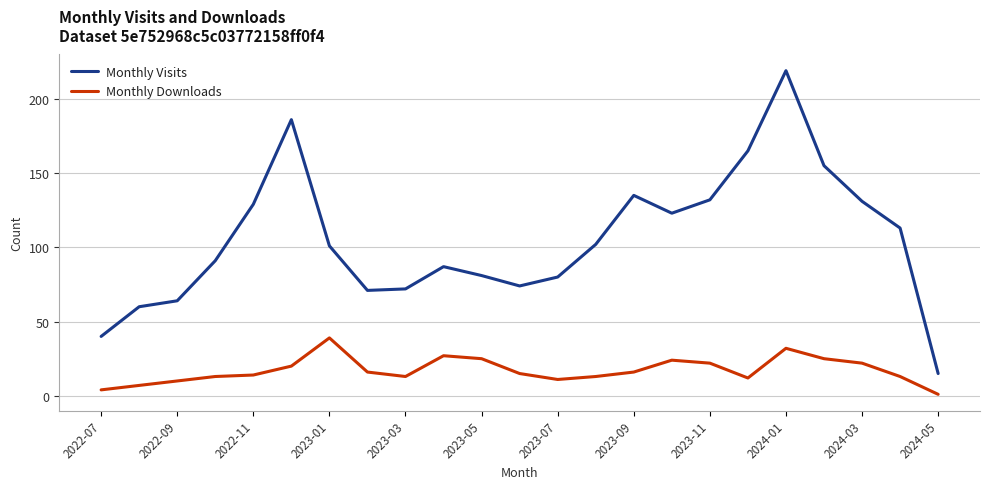

What are all the series names shown in the legend?

Monthly Visits, Monthly Downloads